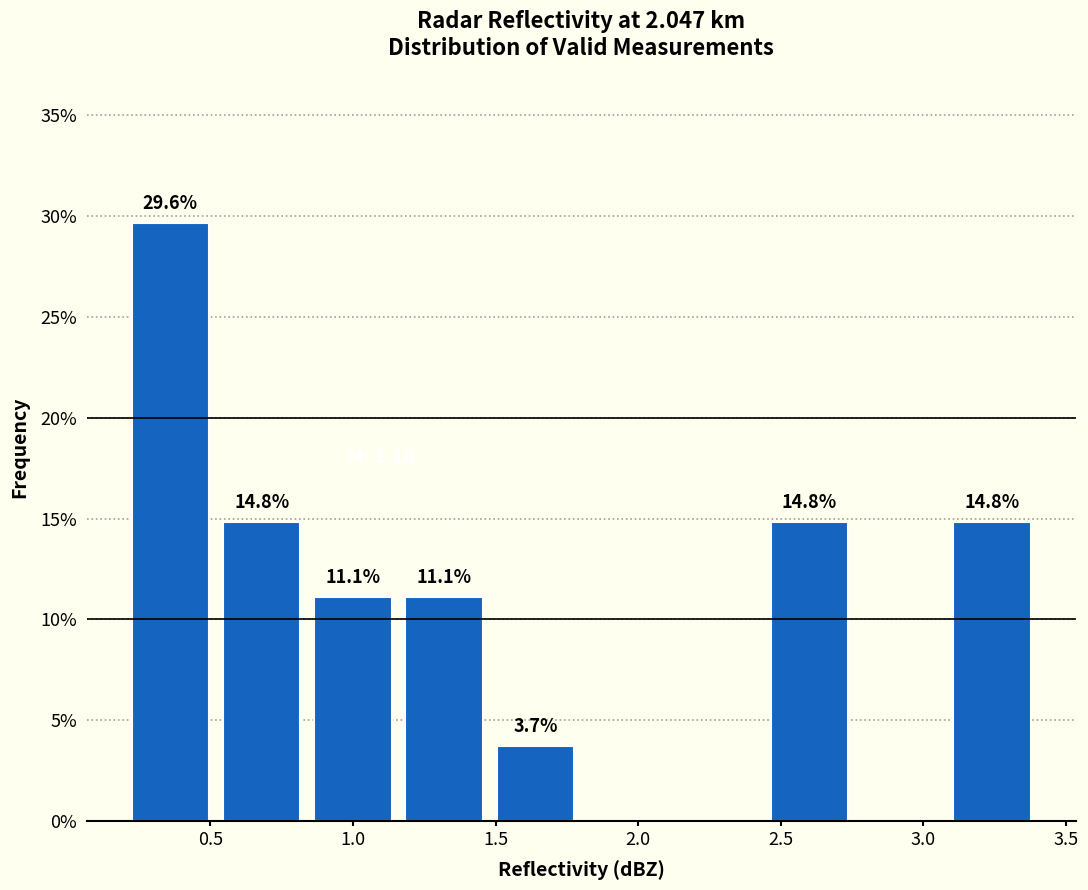

Which range on the x-axis has the tallest bar?

0.20 to 0.52